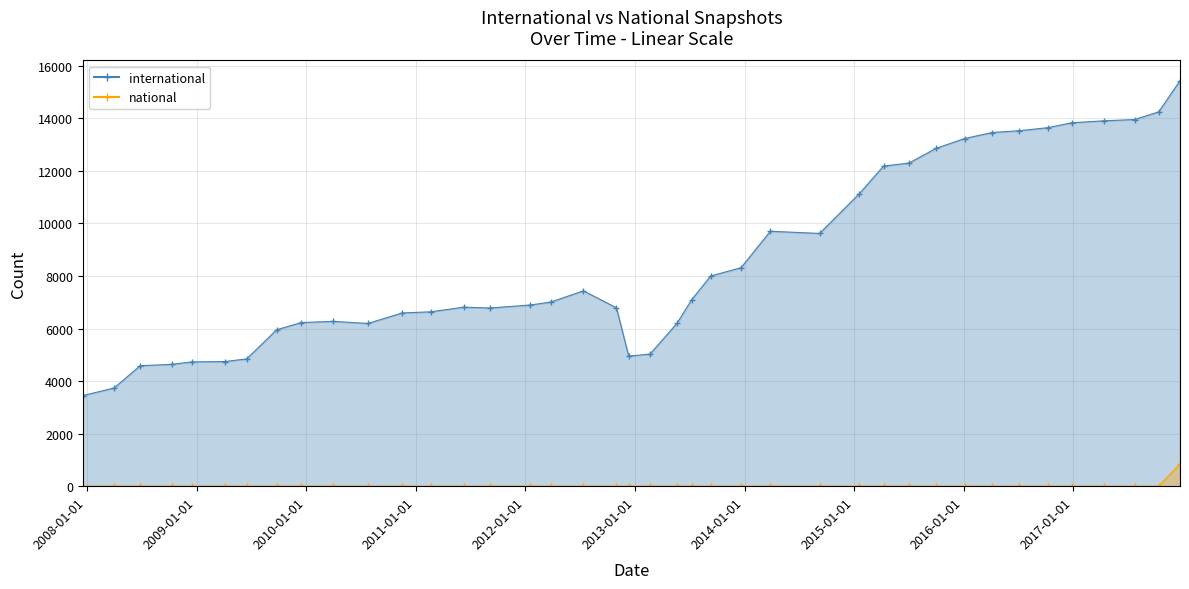

The international series shows 6593 at 2010-11-17. True or false?

True